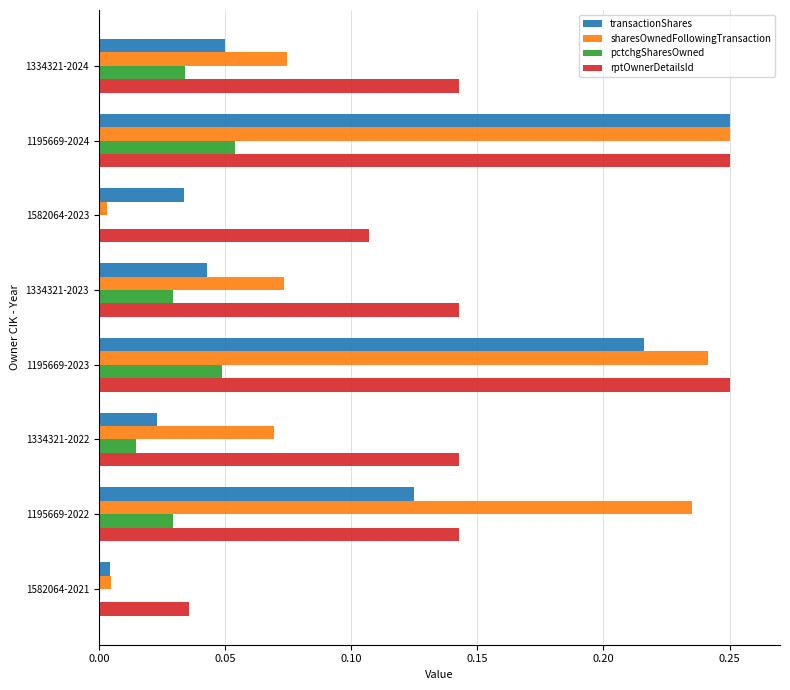

Reading left to right, list all the values displayed in this chart.

transactionShares: 0.1	0.2	0.0	0.0	0.2	0.0	0.1	0.0
sharesOwnedFollowingTransaction: 0.1	0.2	0.0	0.1	0.2	0.1	0.2	0.0
pctchgSharesOwned: 0.0	0.1	-0.2	0.0	0.0	0.0	0.0	-0.0
rptOwnerDetailsId: 0.1	0.2	0.1	0.1	0.2	0.1	0.1	0.0